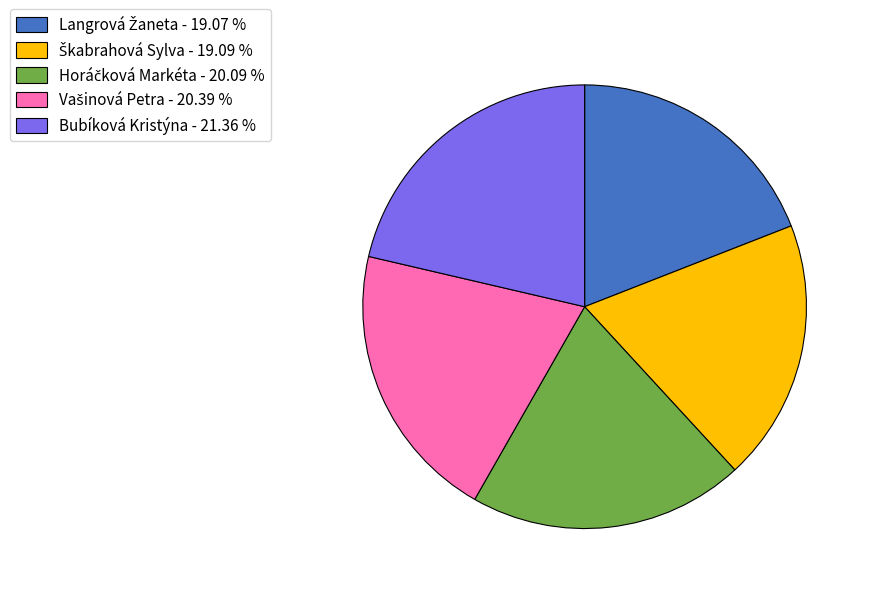

Is there any slice that represents more than half of the pie?

No